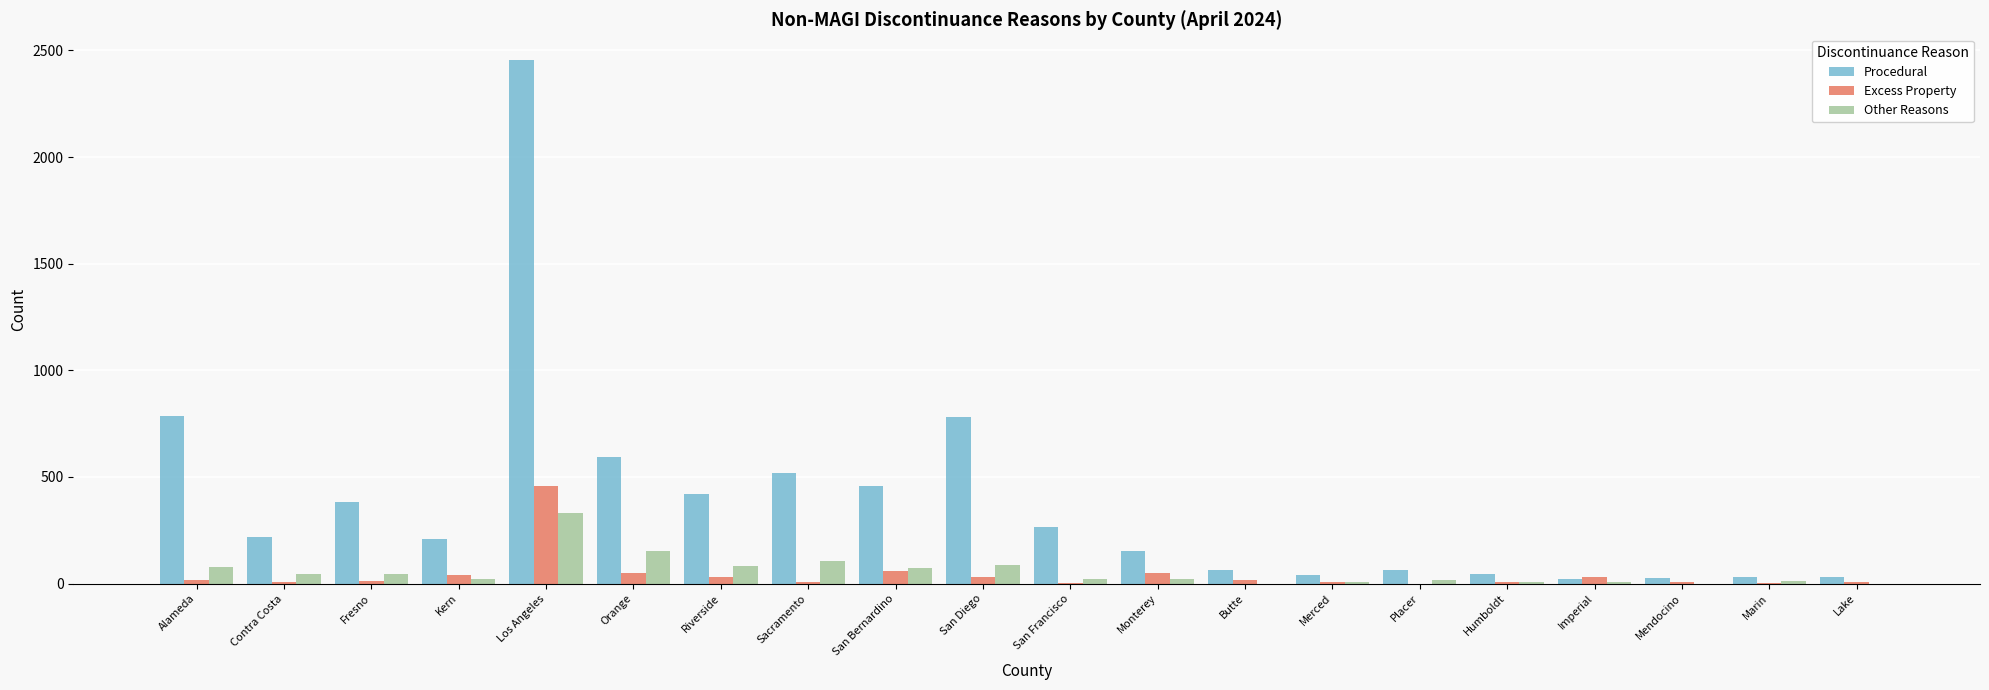

What are all the series names shown in the legend?

Procedural, Excess Property, Other Reasons